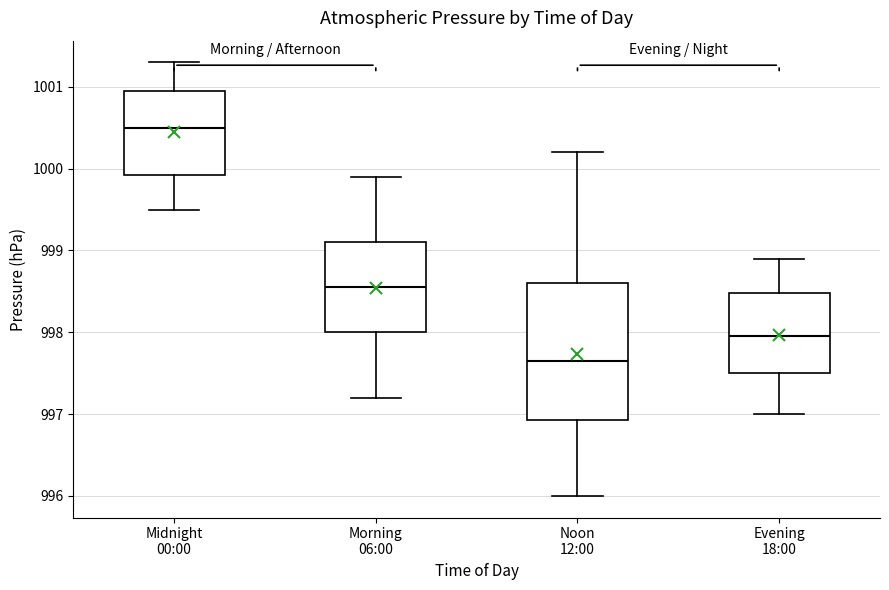

Which box's median line is the highest?

Midnight 00:00